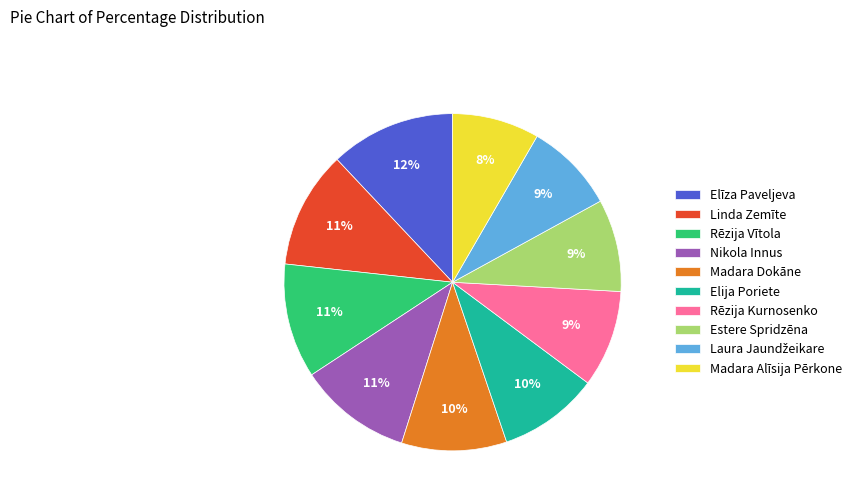

Does Madara Alīsija Pērkone account for over 50% of the chart?

No